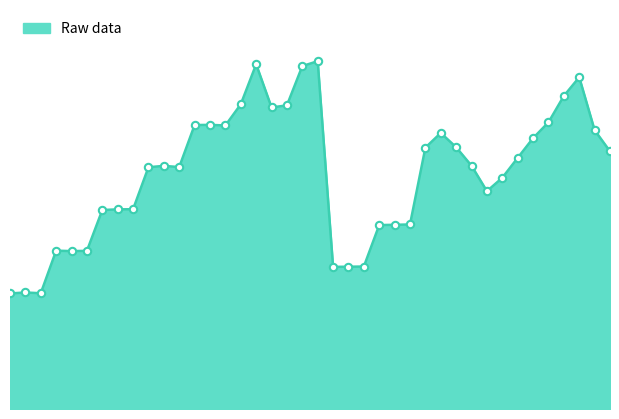

Is this an area chart (filled region under the line)?

Yes